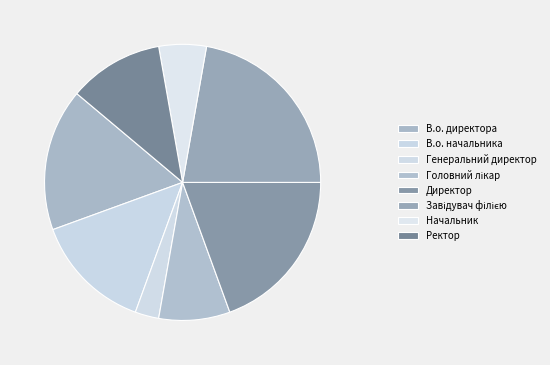

To the nearest percent, what percentage of the pie is Генеральний директор?

3%